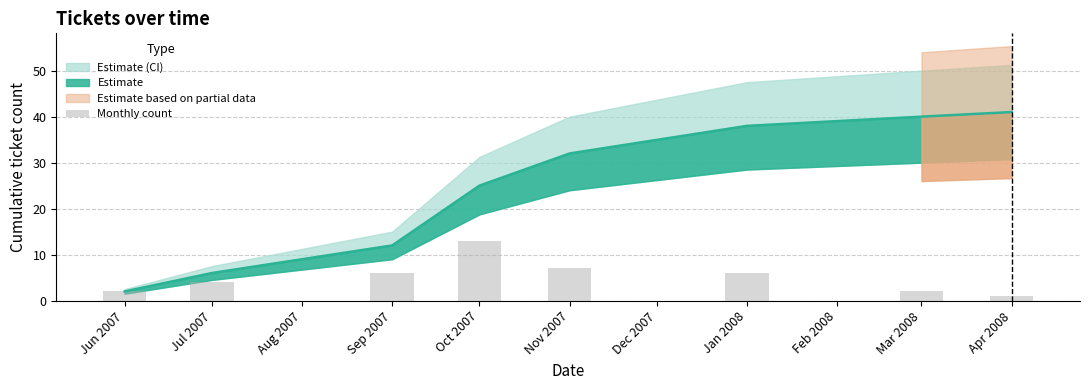

Reading left to right, list all the values displayed in this chart.

2	4	6	13	7	6	2	1